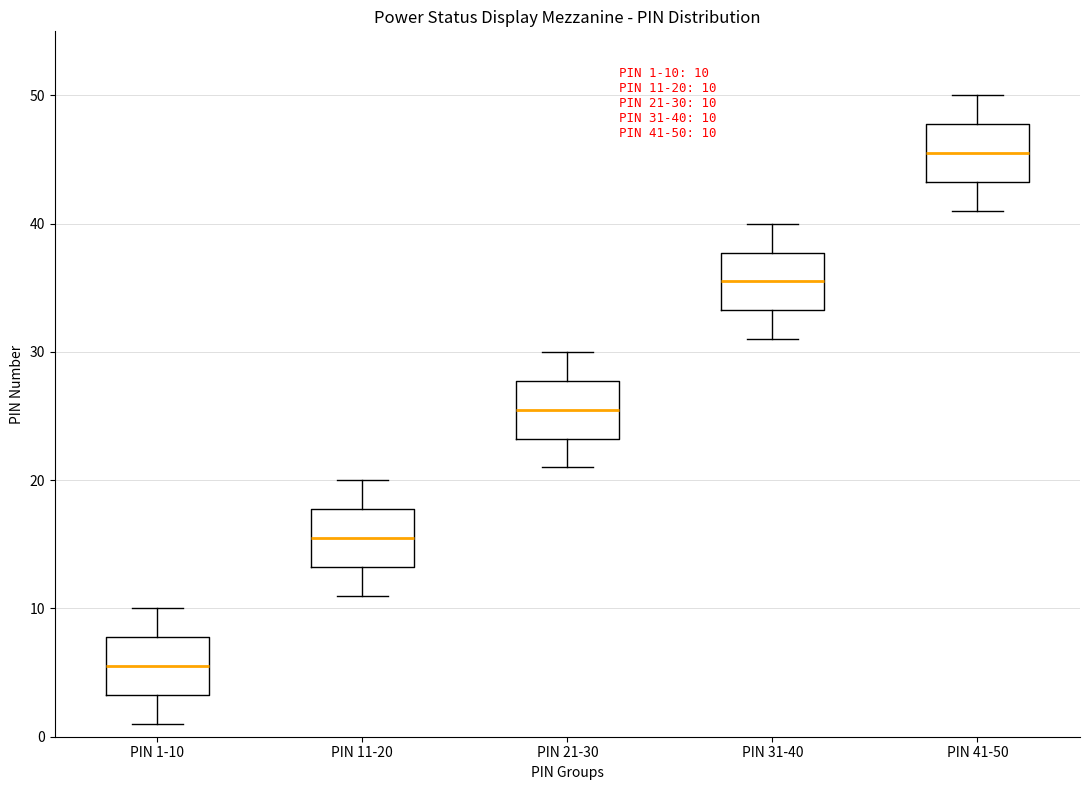

Which box has the lowest median line?

PIN 1-10